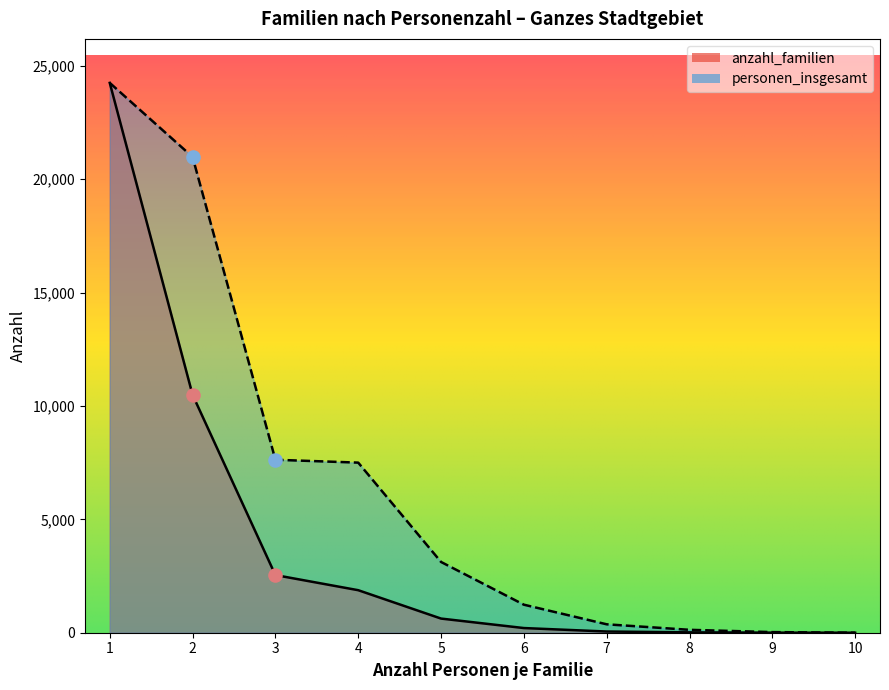

At which category is the sum across all series the highest?

1